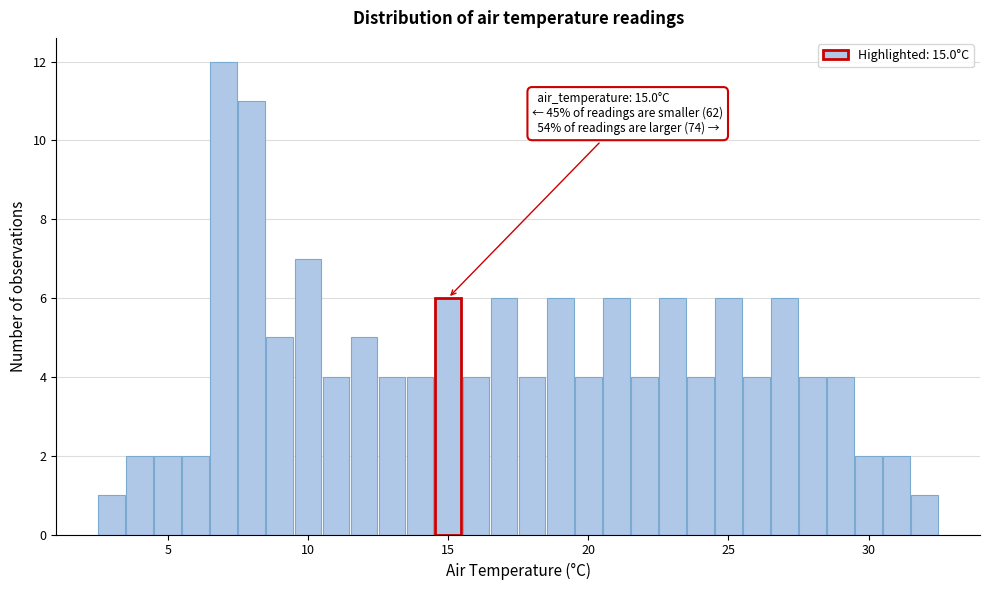

Read against the x-axis, roughly where is the centre of the tallest bar?

7.0